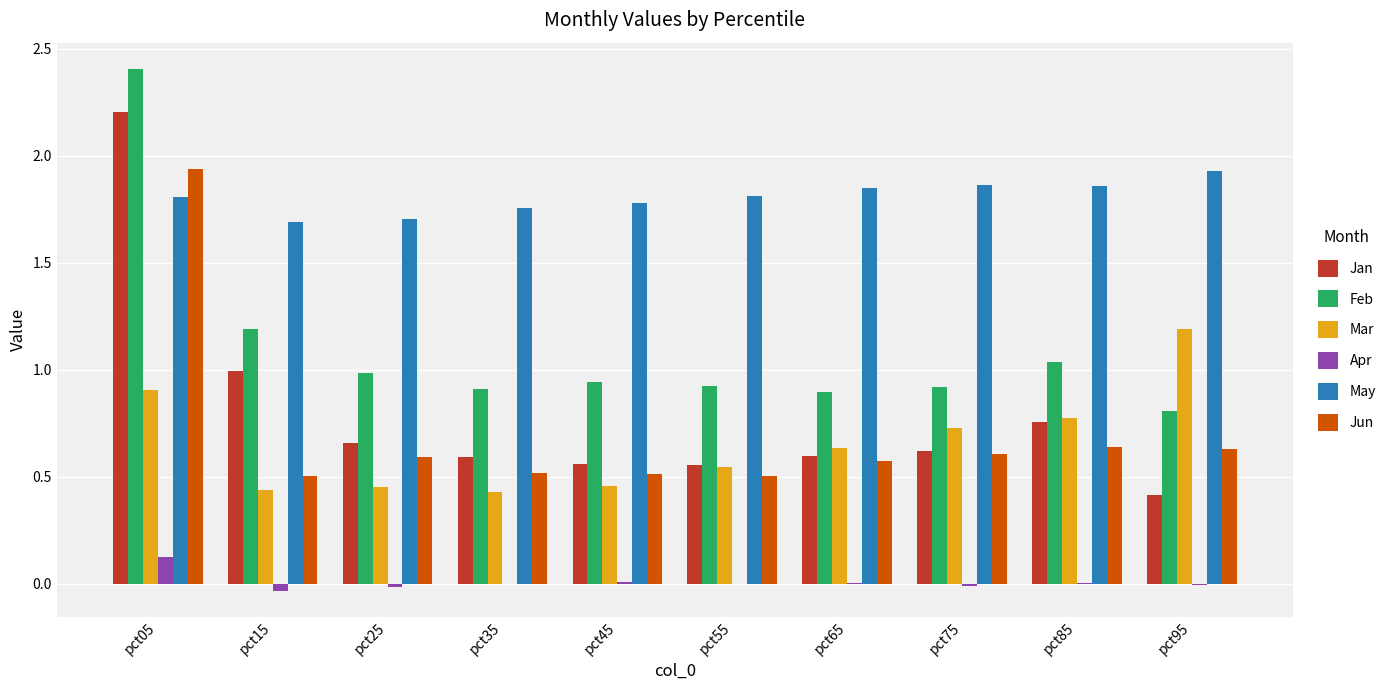

Between pct85 and pct95, which series saw the biggest shift?

Mar